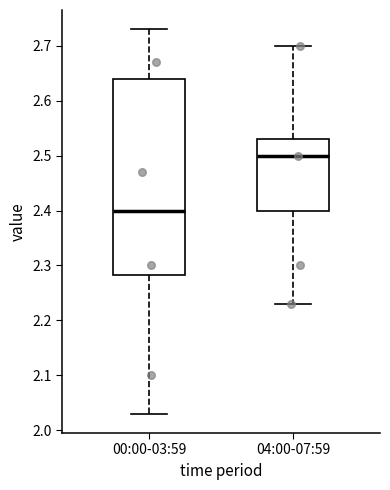

Reading left to right, transcribe this box plot: for each box, give where its median line is, the range the box spans, and where its two whiskers end, as read against the y-axis. The values are not printed on the chart, so give them approximately, as read against the axis.

00:00-03:59: median 2.40, box 2.28 to 2.64, whiskers 2.03 to 2.73
04:00-07:59: median 2.50, box 2.40 to 2.53, whiskers 2.23 to 2.70